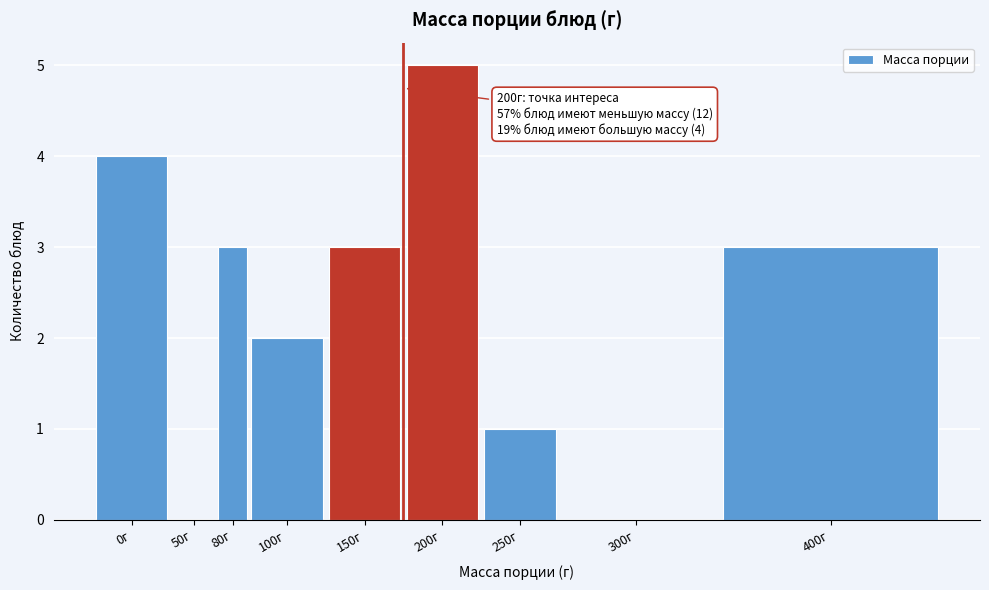

Reading right to left, extract all data points from this chart.

400г=3	300г=0	250г=1	200г=5	150г=3	100г=2	80г=3	50г=0	0г=4